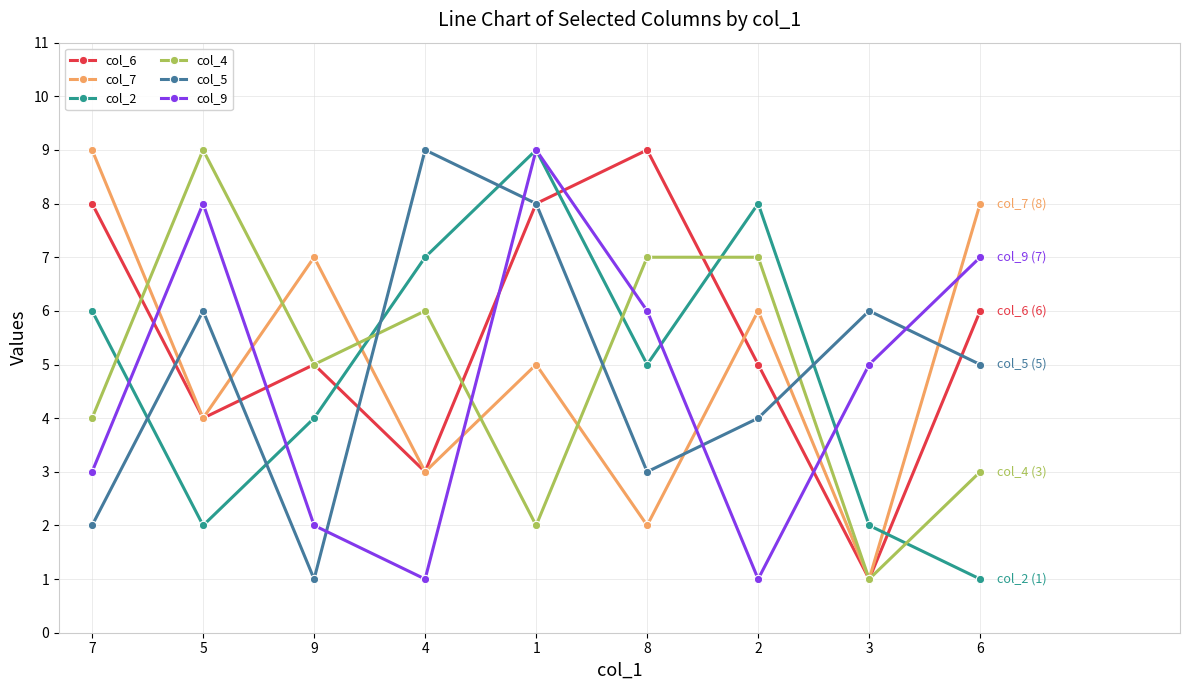

What is the difference between the maximum and minimum values in the col_6 series?

8